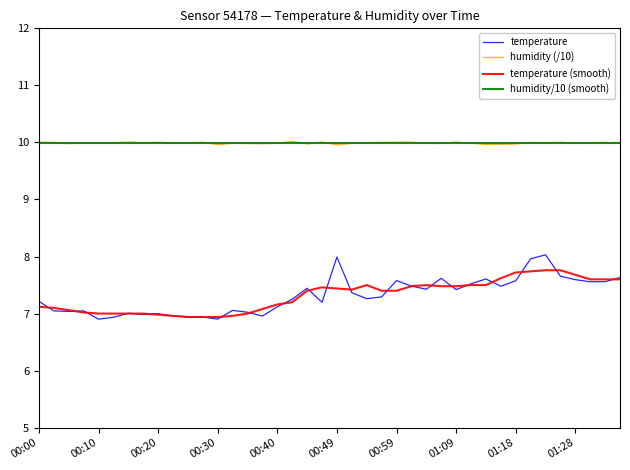

True or false: temperature (smooth) and humidity (/10) intersect in this chart.

False